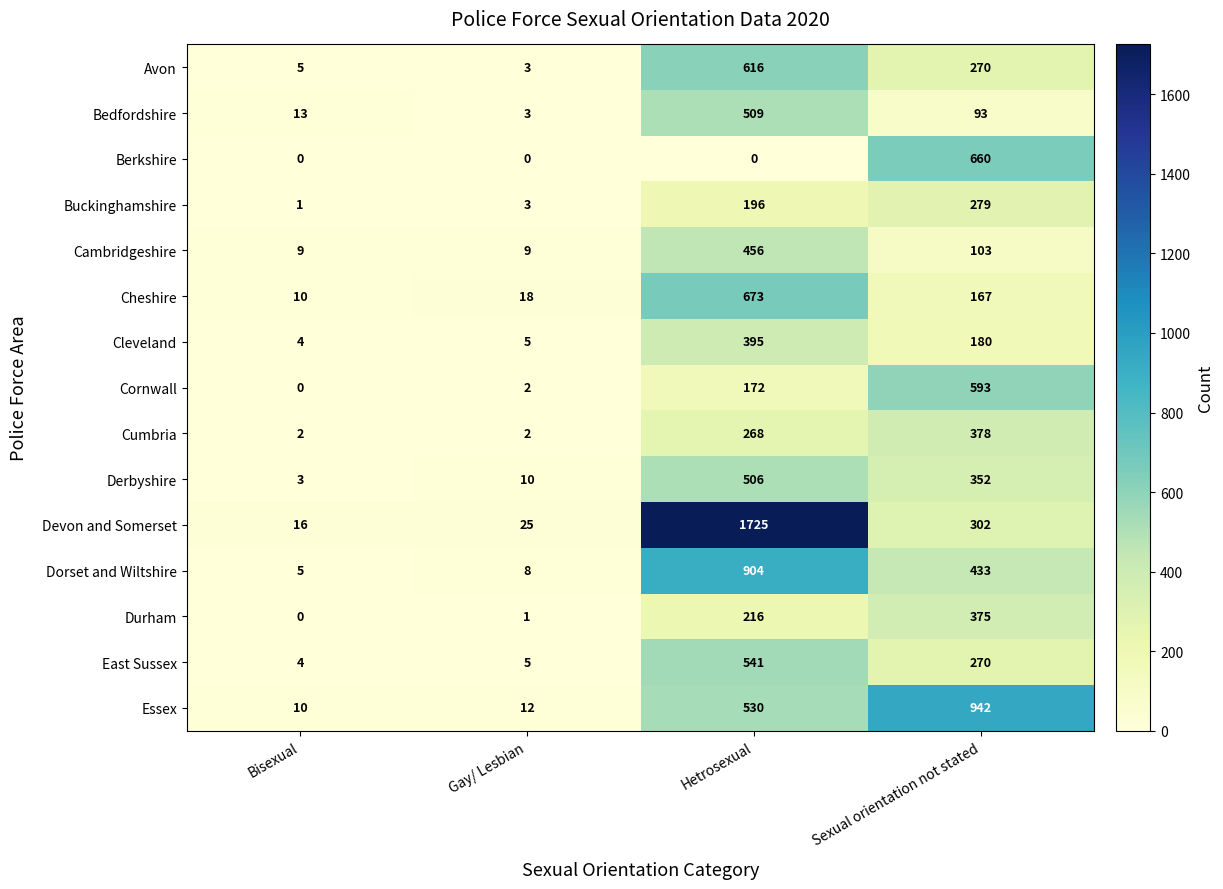

What is the difference between the second highest and minimum values in the Durham series?

216